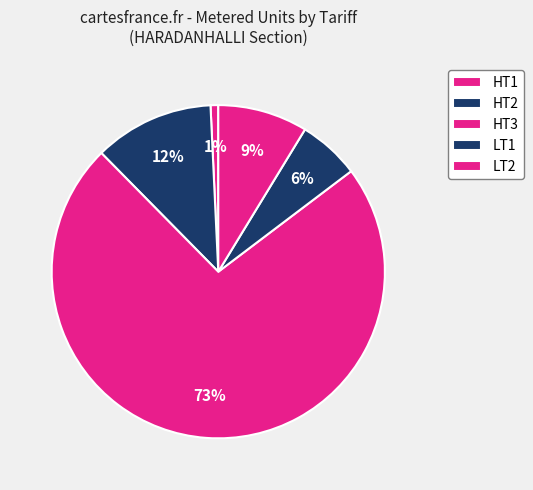

What percentage is the HT1 slice, to the nearest percent?

1%